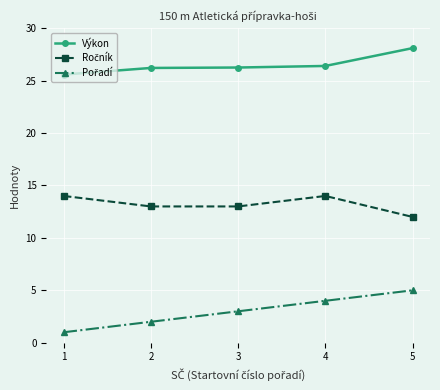

What is the average value of the Výkon series?

26.5